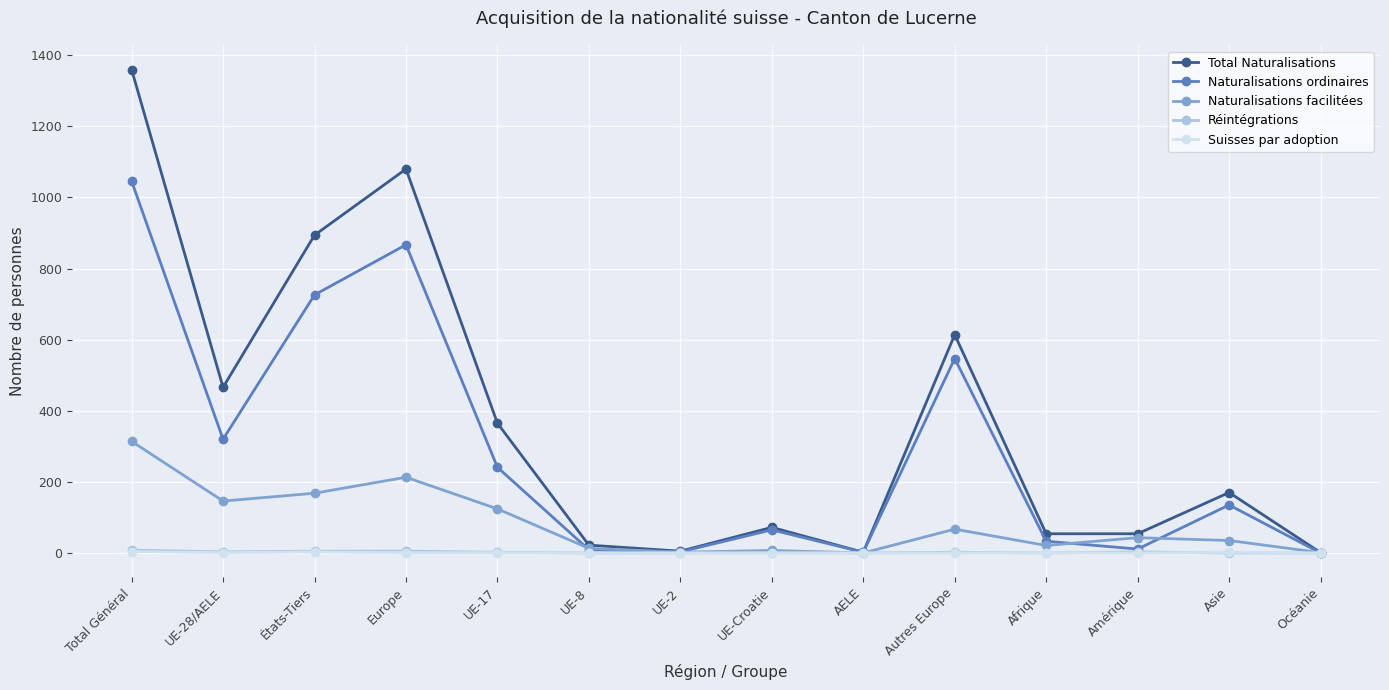

What is the label of the 12th point from the right?

États-Tiers